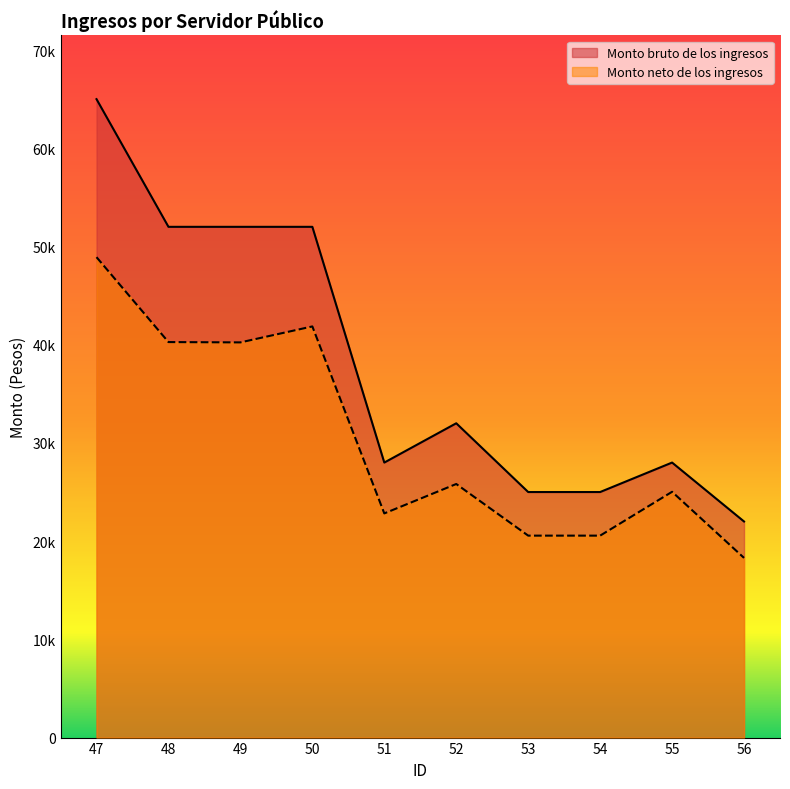

True or false: Monto neto de los ingresos and Monto bruto de los ingresos cross at least once.

False